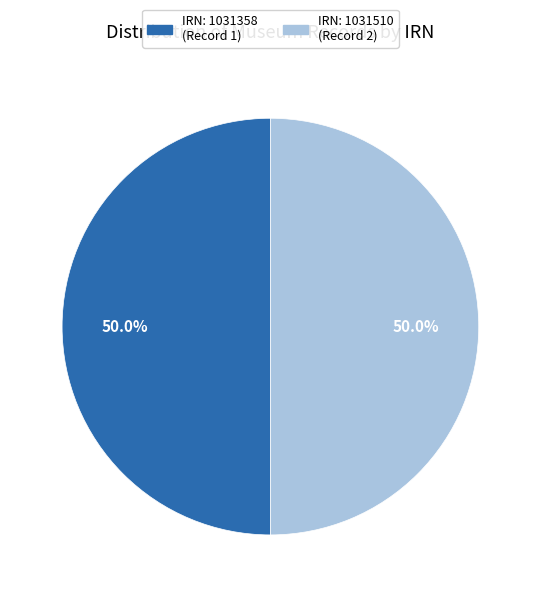

How many segments does this pie chart have?

2